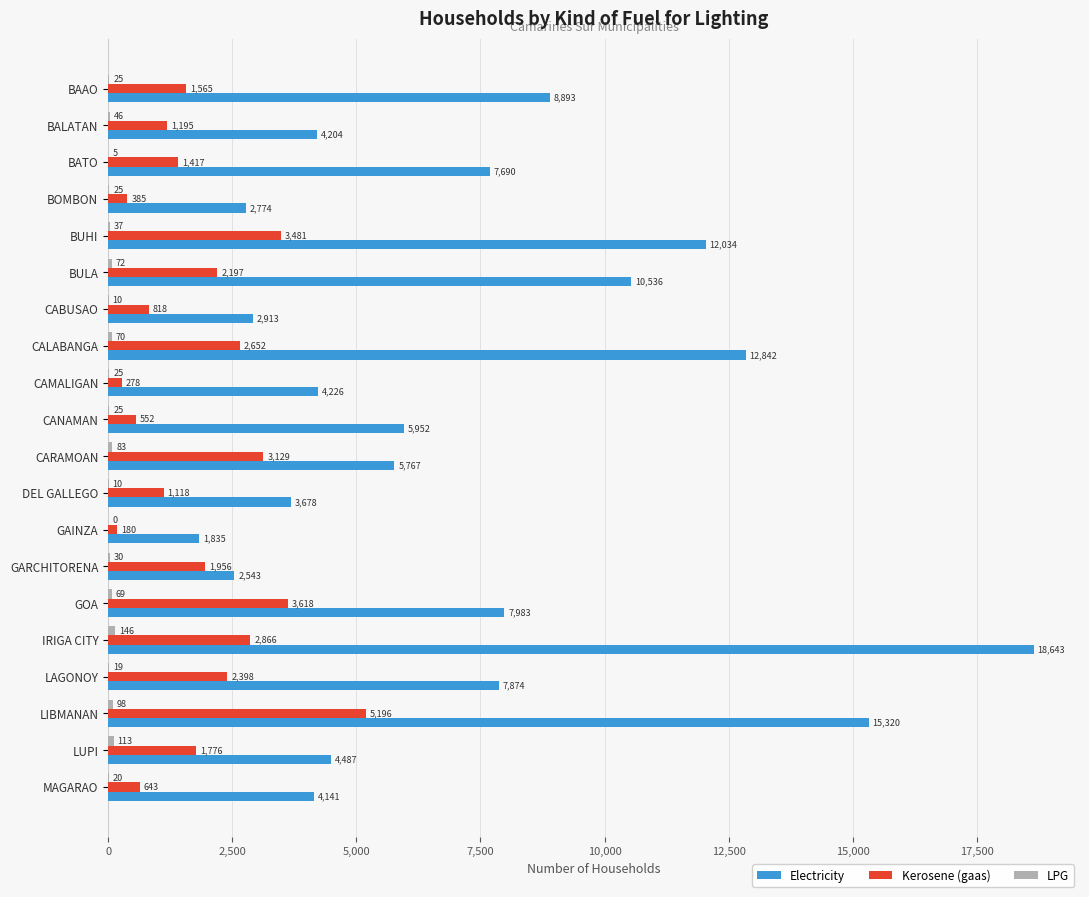

The value of Electricity at LUPI is 4487. True or false?

True